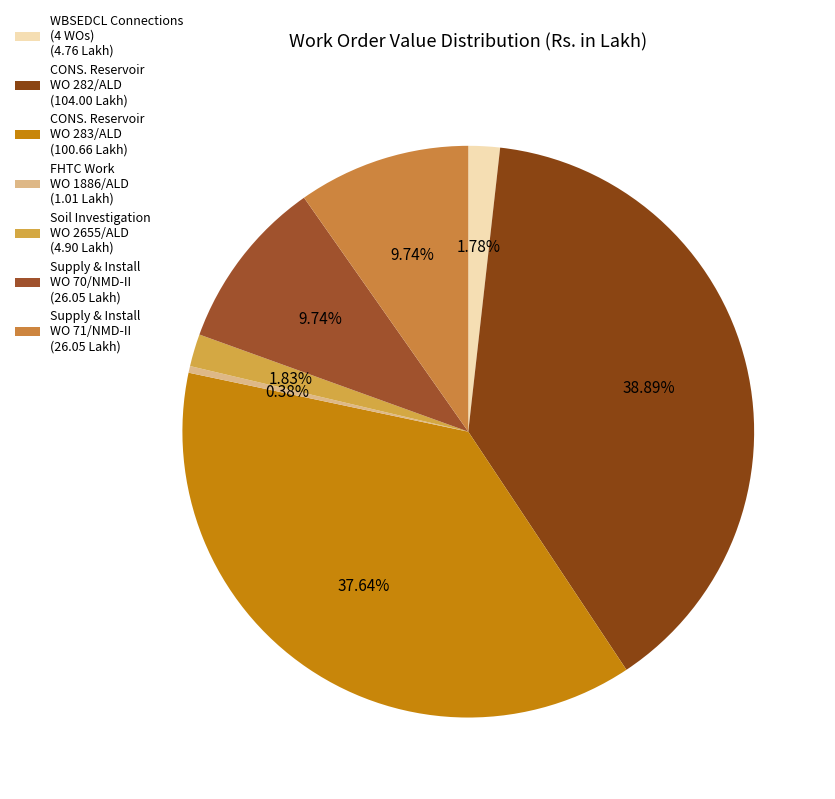

Which category has the biggest portion of the pie?

CONS. Reservoir WO 282/ALD (104.00 Lakh)